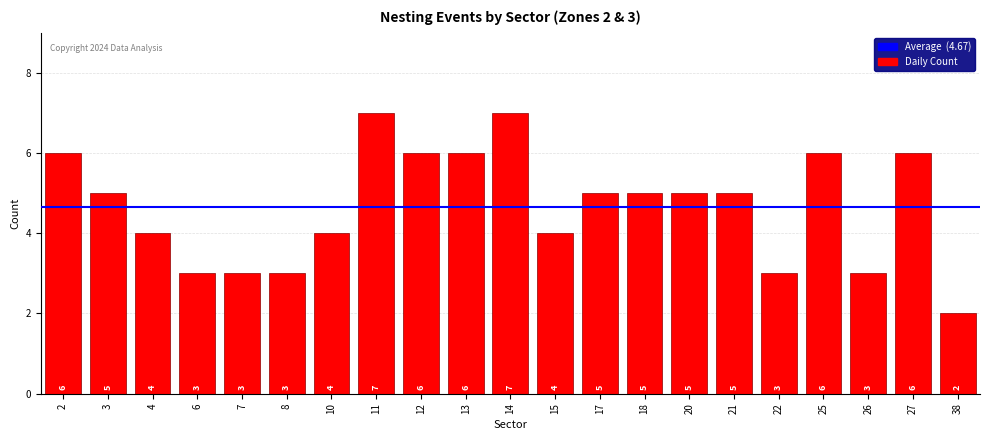

What is the value of the 8th bar from the left?

7